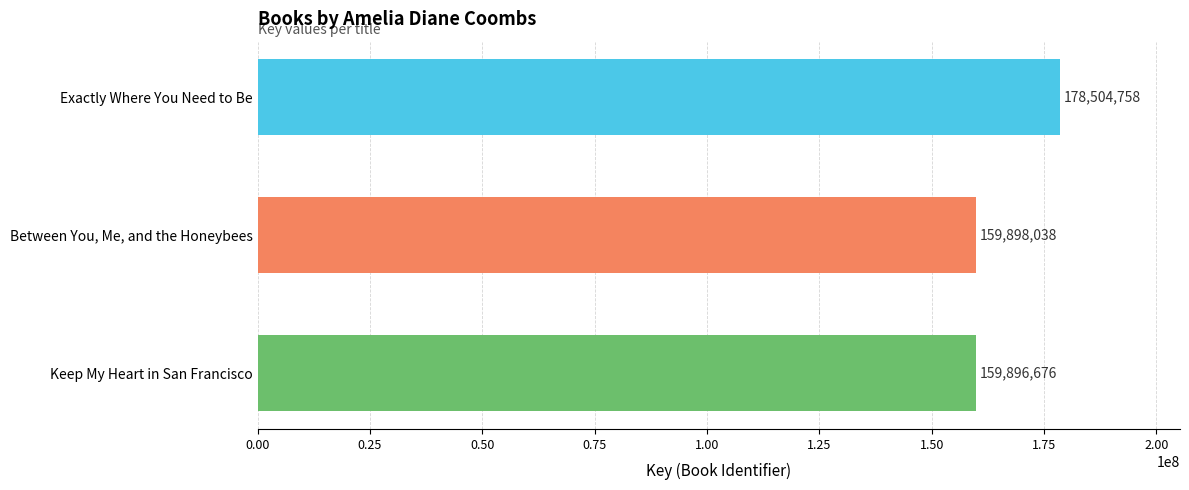

How many values are below 159898038?

1